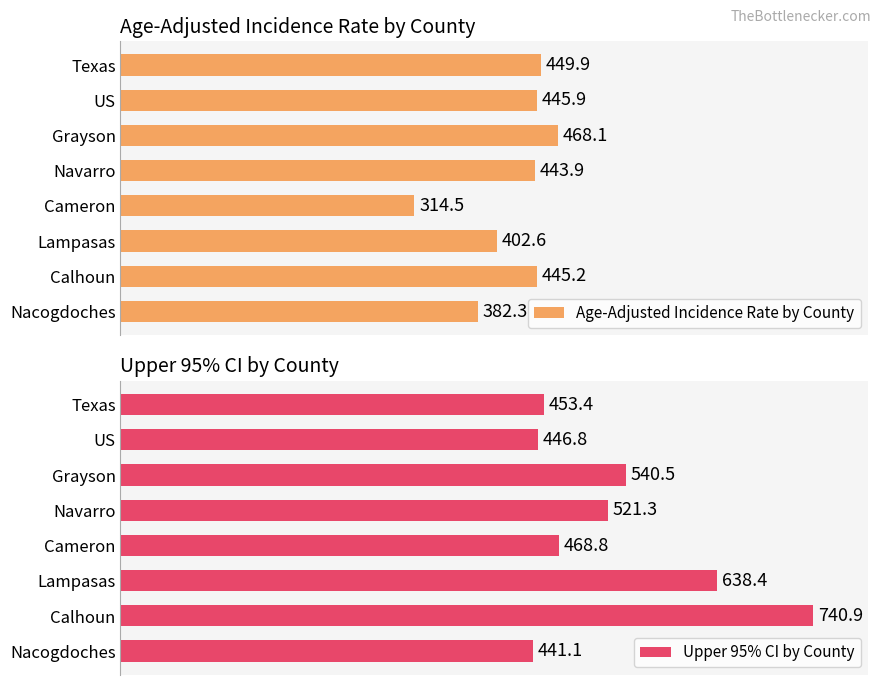

What is the maximum value shown in the chart?

740.9